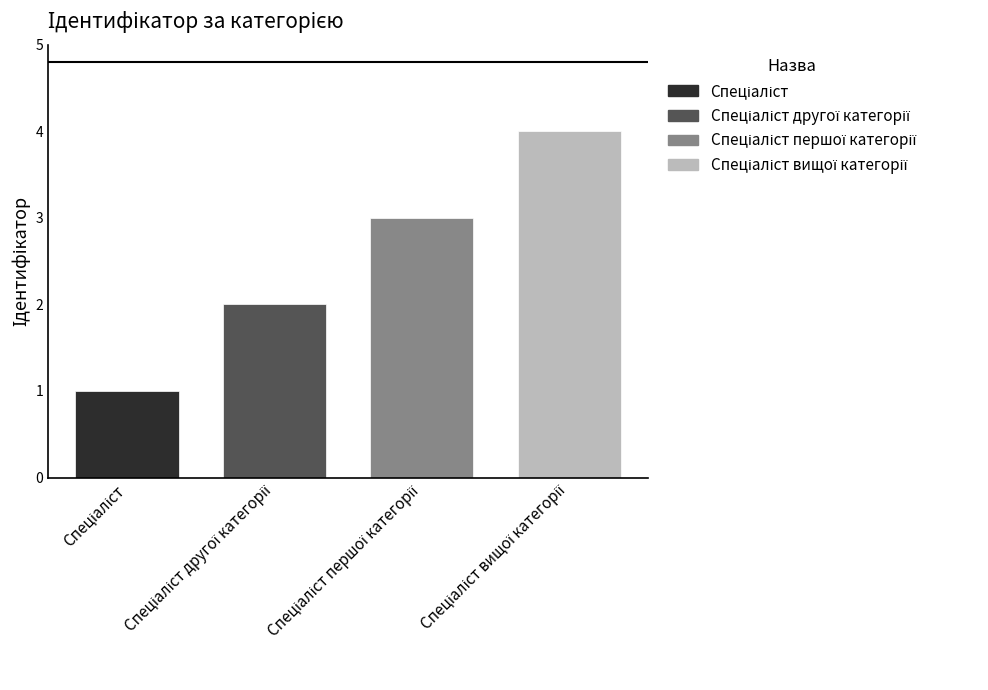

Count the number of categories in the chart.

1